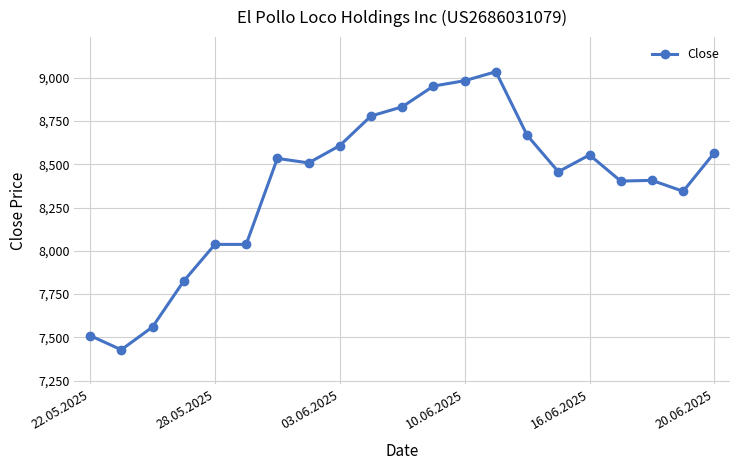

Count the number of categories in the chart.

21